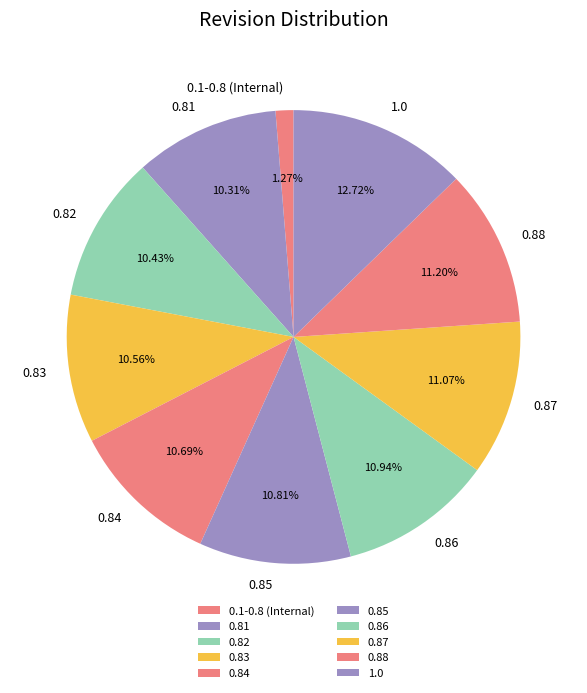

The 0.85 slice represents 11% of the pie. True or false?

True